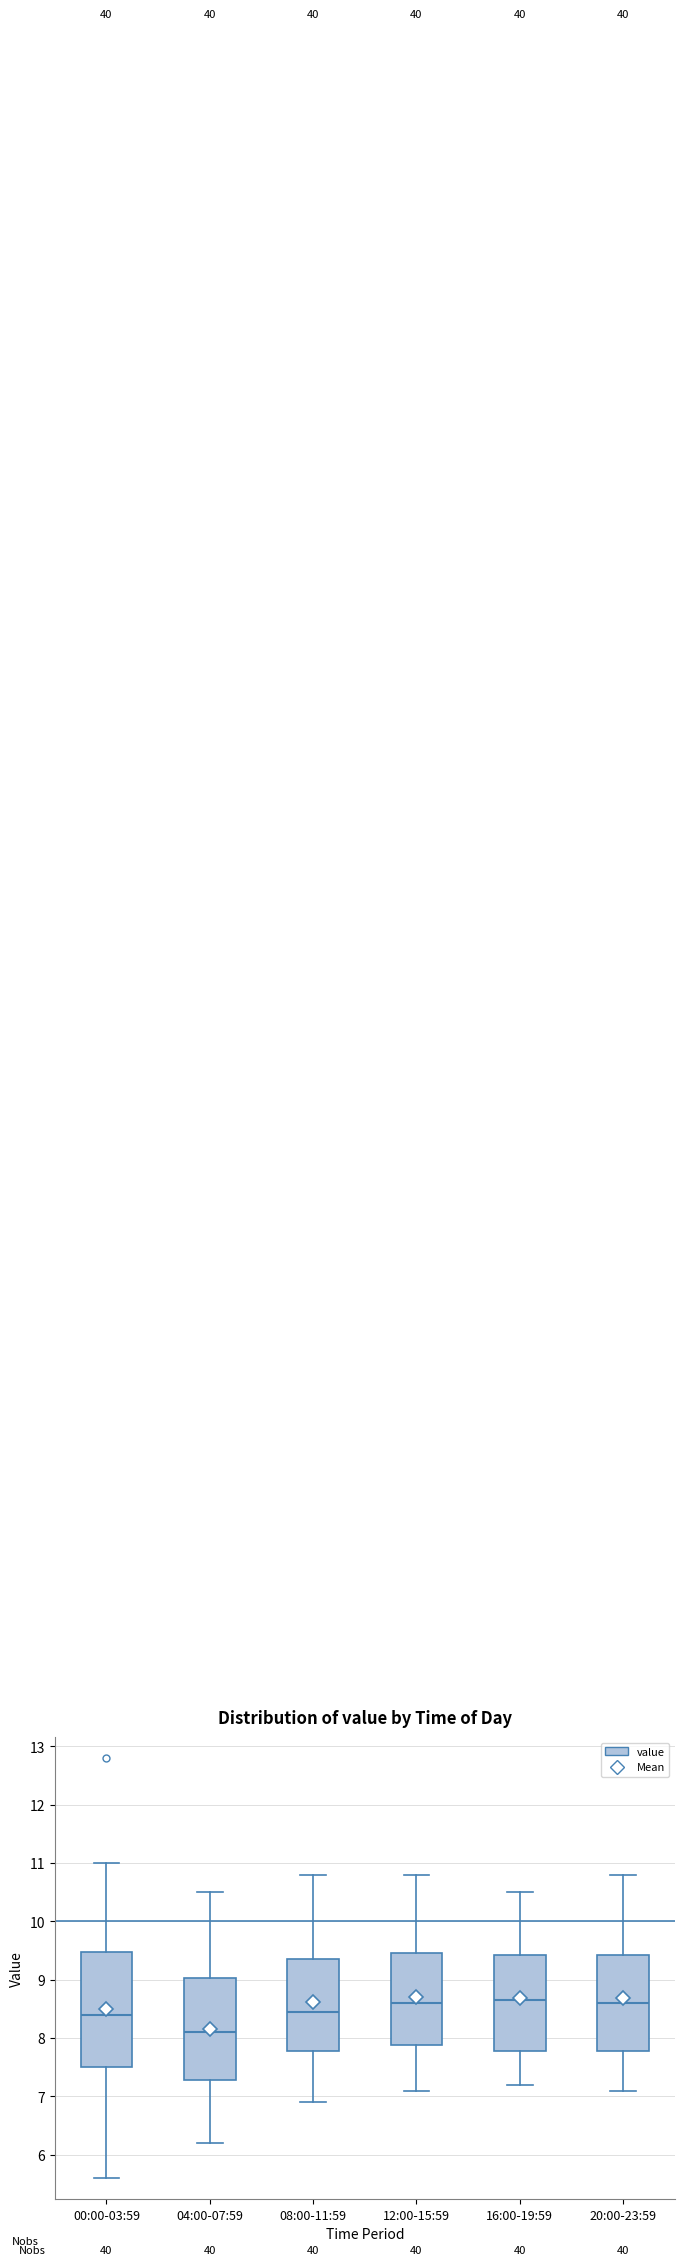

Reading left to right, read every box against the y-axis: the position of its median line, the range the box covers, and the ends of its whiskers. The values are not printed on the chart, so give them approximately, as read against the axis.

00:00-03:59: median 8.4, box 7.5 to 9.5, whiskers 5.6 to 11.0
04:00-07:59: median 8.1, box 7.3 to 9.0, whiskers 6.2 to 10.5
08:00-11:59: median 8.5, box 7.8 to 9.4, whiskers 6.9 to 10.8
12:00-15:59: median 8.6, box 7.9 to 9.5, whiskers 7.1 to 10.8
16:00-19:59: median 8.7, box 7.8 to 9.4, whiskers 7.2 to 10.5
20:00-23:59: median 8.6, box 7.8 to 9.4, whiskers 7.1 to 10.8